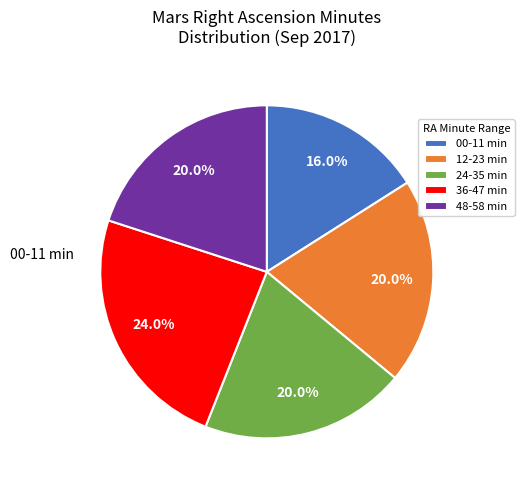

How many segments does this pie chart have?

5